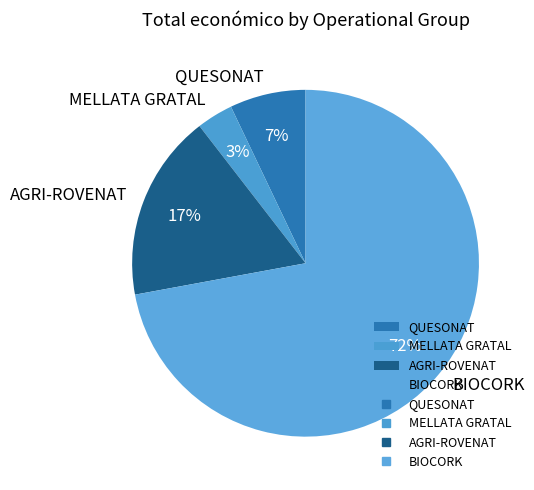

Is it true that QUESONAT is 7% of the pie?

True